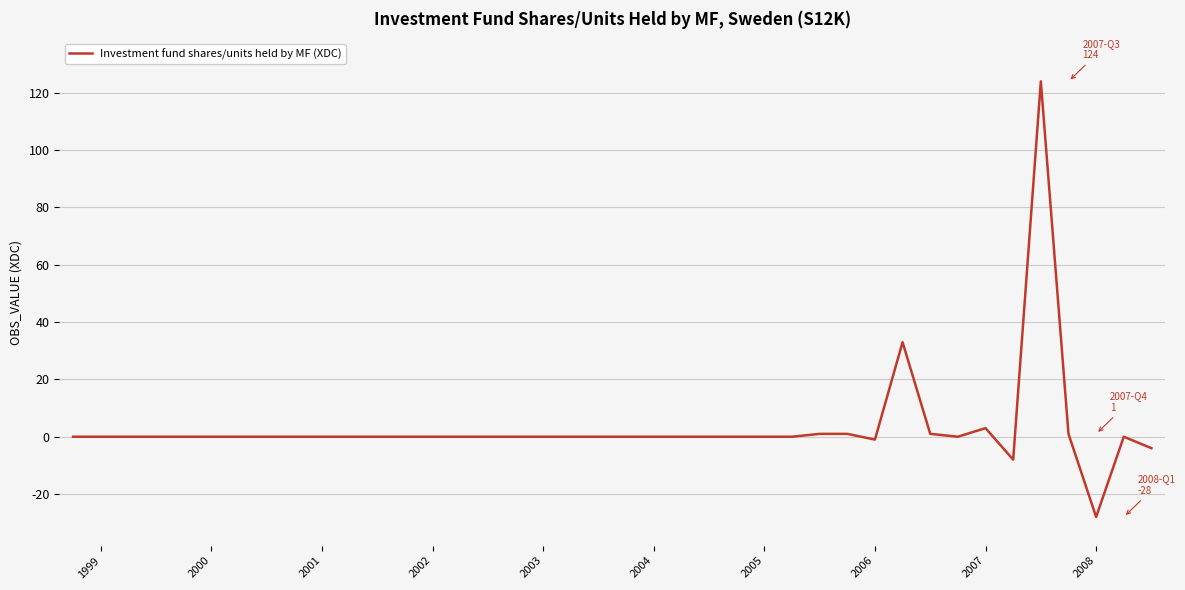

What is the difference between the maximum and minimum values?

152